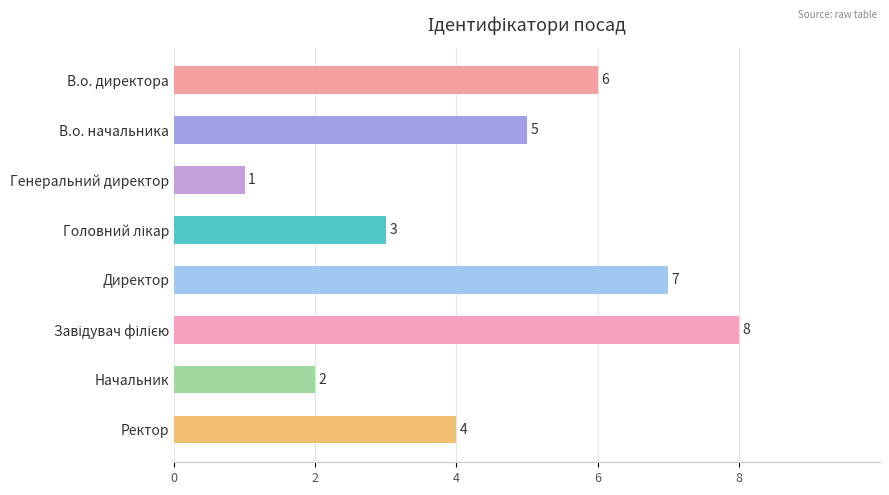

Reading top to bottom, what are all the values shown in this chart?

6	5	1	3	7	8	2	4